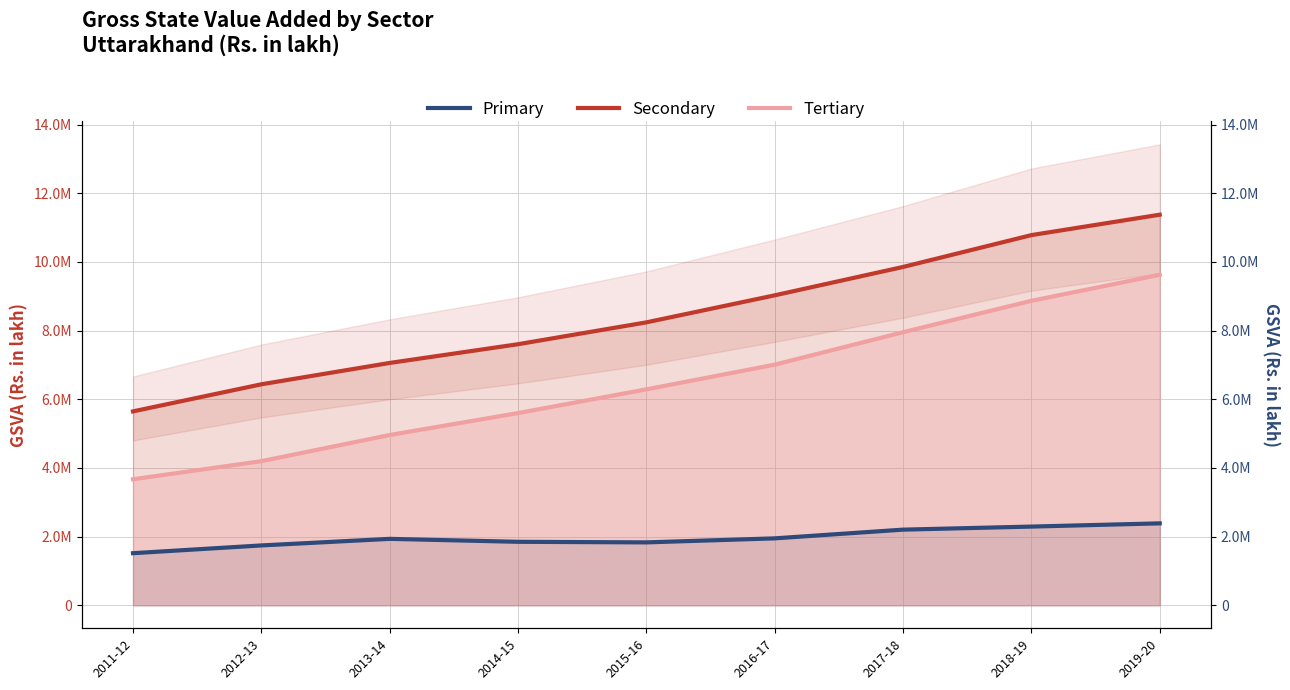

The value of Primary at 2017-18 is 595109.8. True or false?

False